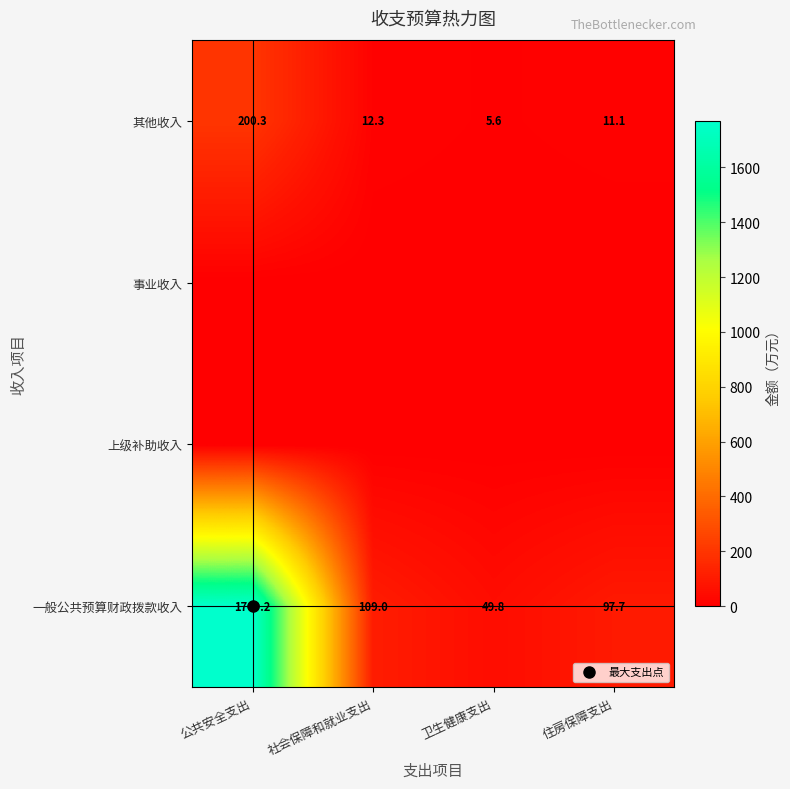

Rank the series by their maximum value, from highest to lowest.

一般公共预算财政拨款收入, 其他收入, 上级补助收入, 事业收入